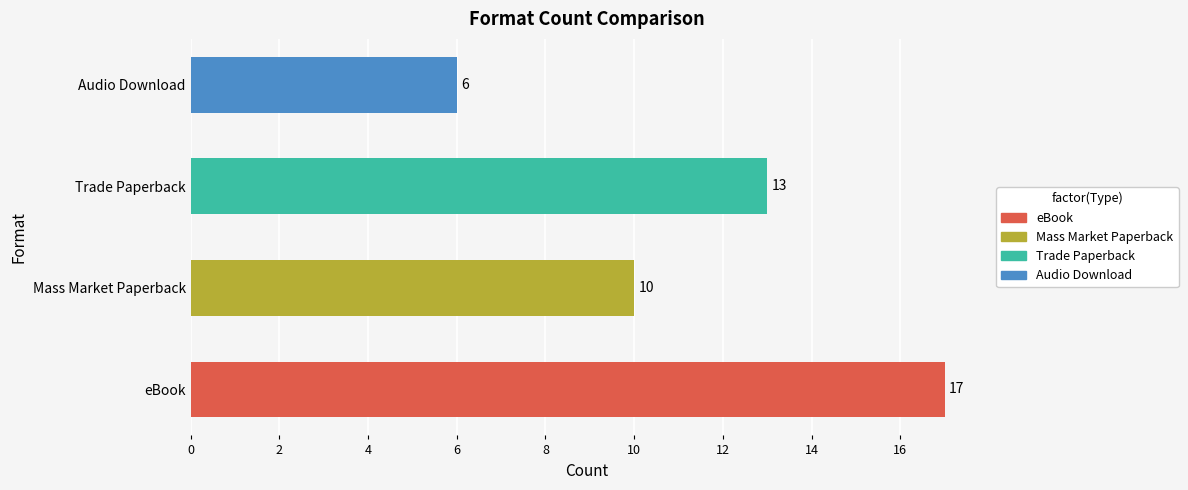

What is the approximate value at Mass Market Paperback?

10